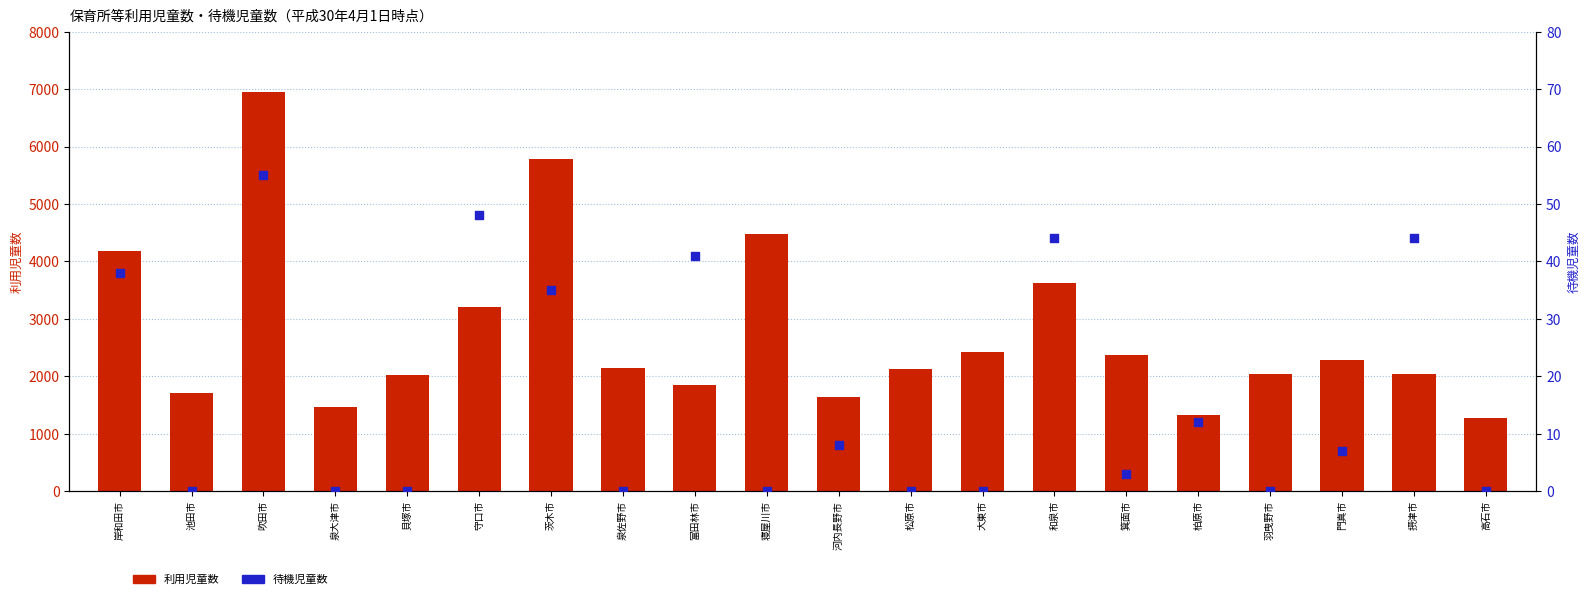

Which series has the largest total across all categories?

利用児童数